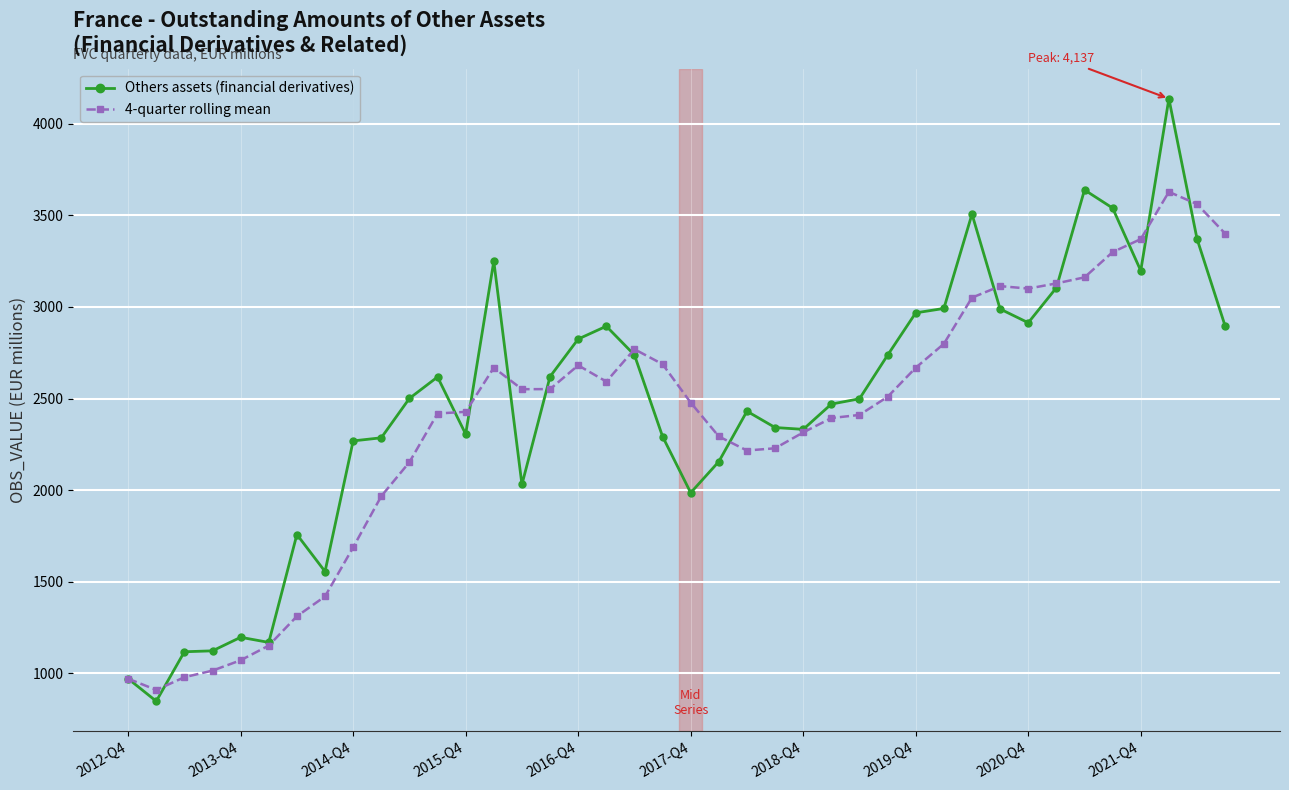

Count the number of data series in this chart.

2